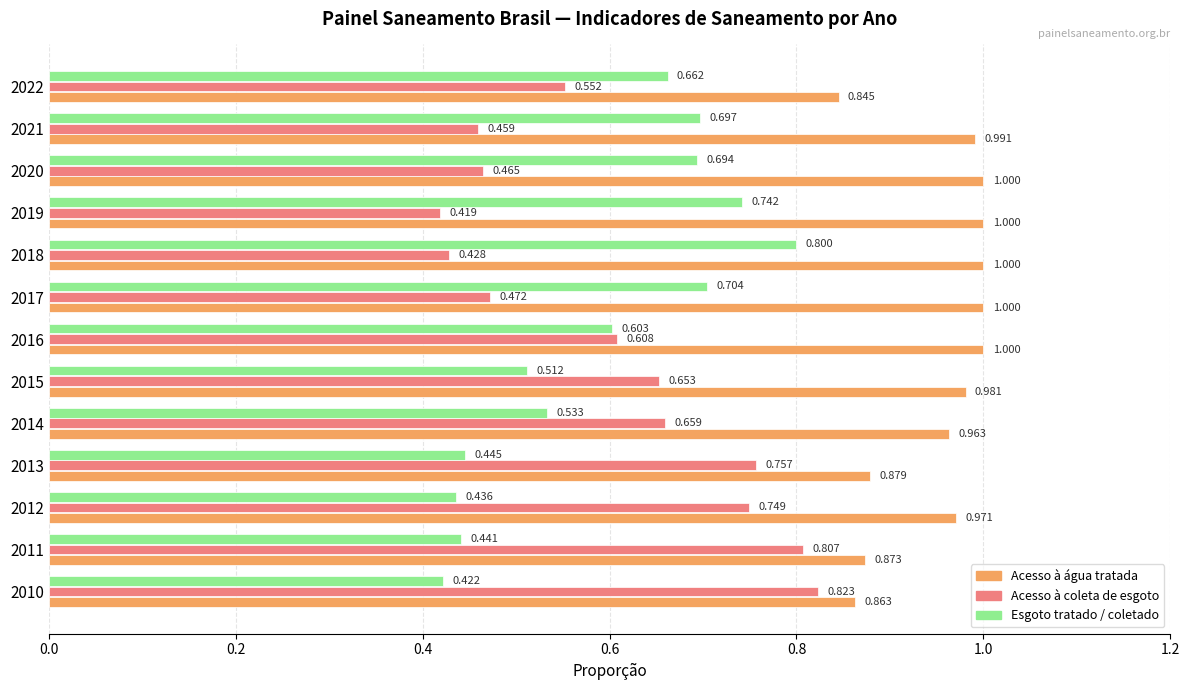

Reading left to right, transcribe all the data shown in this chart.

Parcela da população total que mora em domicílios com acesso à água tratada: 0.9	0.9	1.0	0.9	1.0	1.0	1.0	1.0	1.0	1.0	1.0	1.0	0.8
Parcela da população total que mora em domicílios com acesso à coleta de esgoto: 0.8	0.8	0.7	0.8	0.7	0.7	0.6	0.5	0.4	0.4	0.5	0.5	0.6
Razão entre volume de esgoto tratado e coletado: 0.4	0.4	0.4	0.4	0.5	0.5	0.6	0.7	0.8	0.7	0.7	0.7	0.7